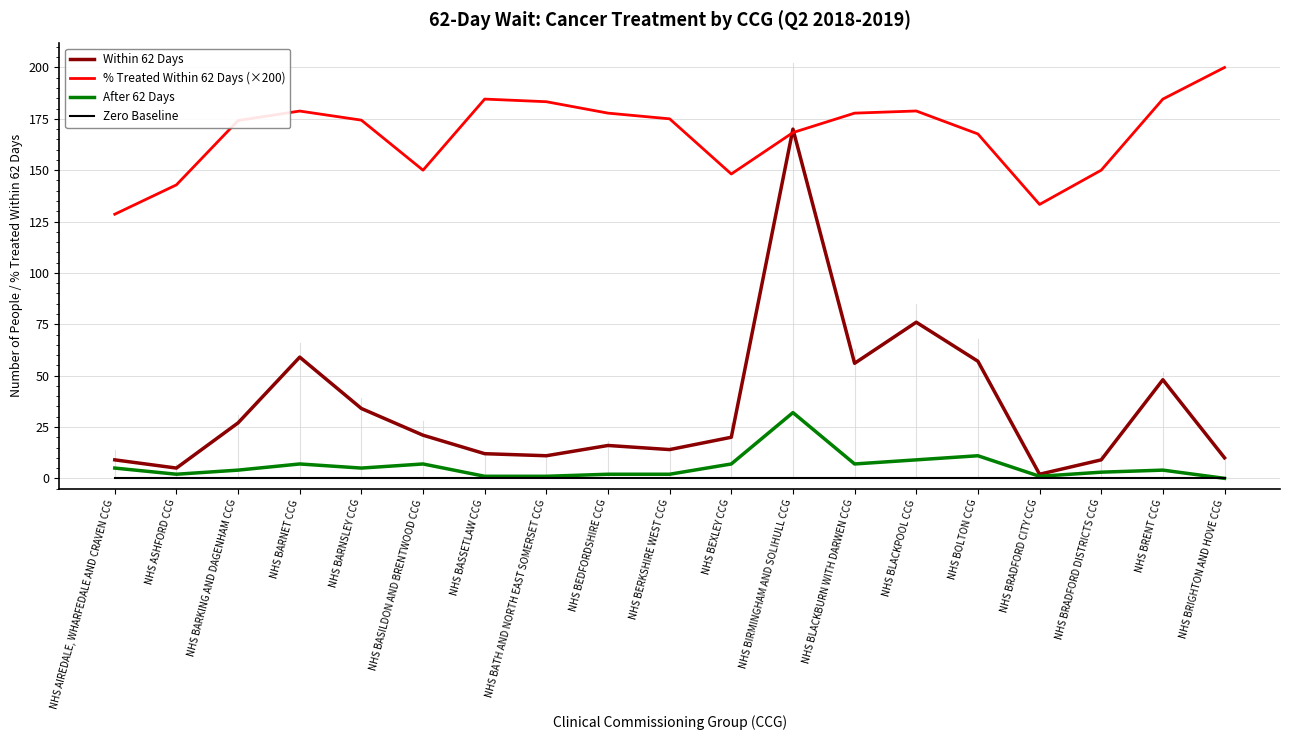

What is the maximum value shown in the chart?

200.0